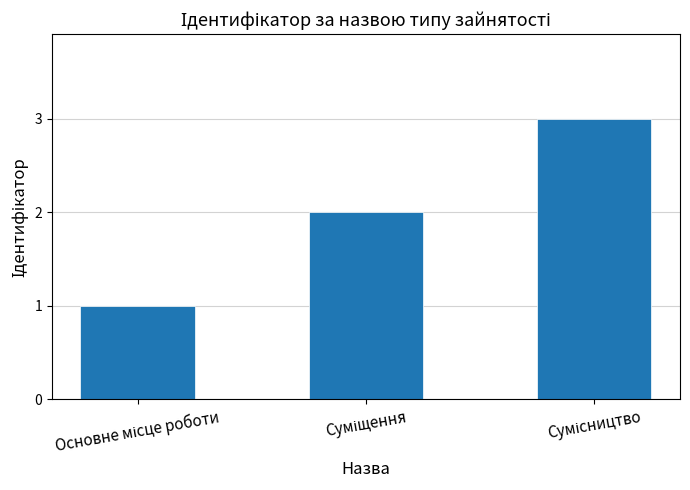

What is the sum of all values?

6